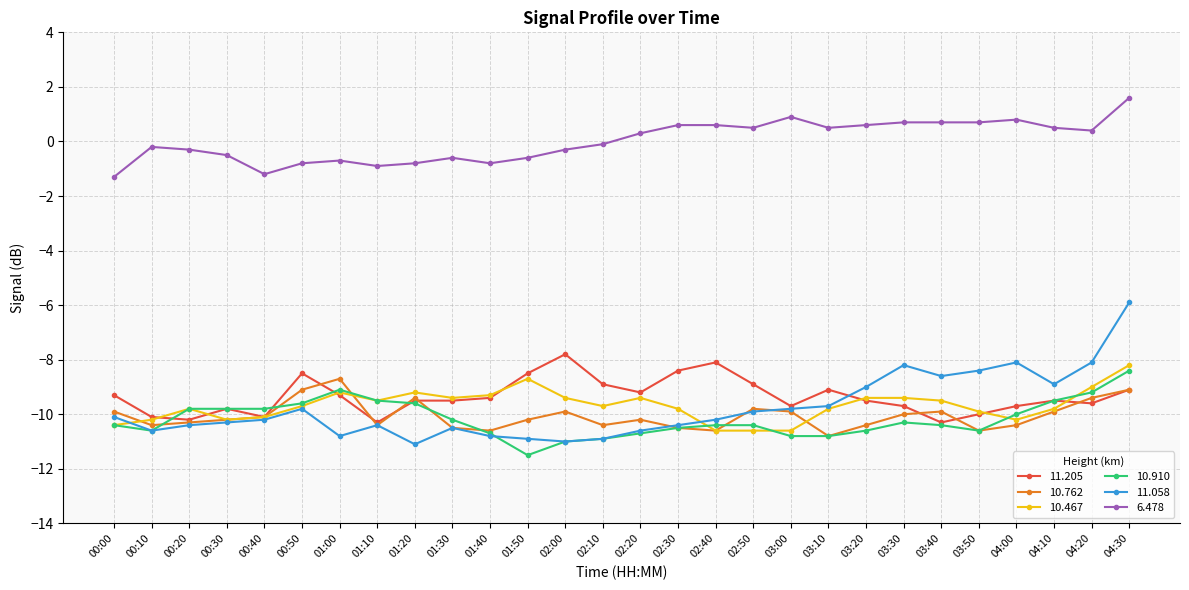

The value of 10.762 at 01:40 is -10.6. True or false?

True